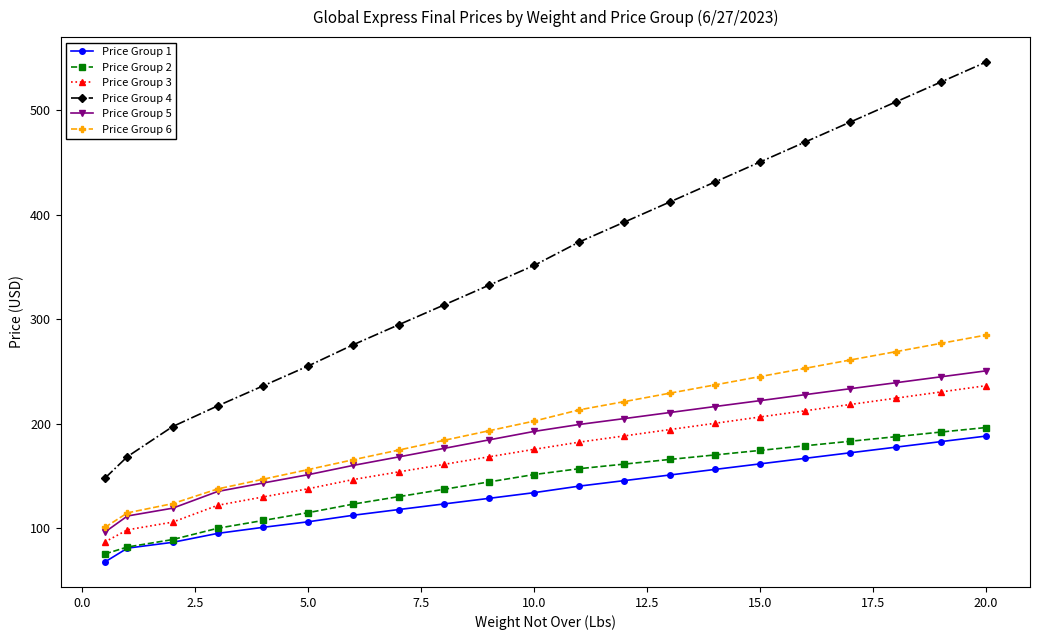

Rank the series by their maximum value, from highest to lowest.

Price Group 4, Price Group 6, Price Group 5, Price Group 3, Price Group 2, Price Group 1